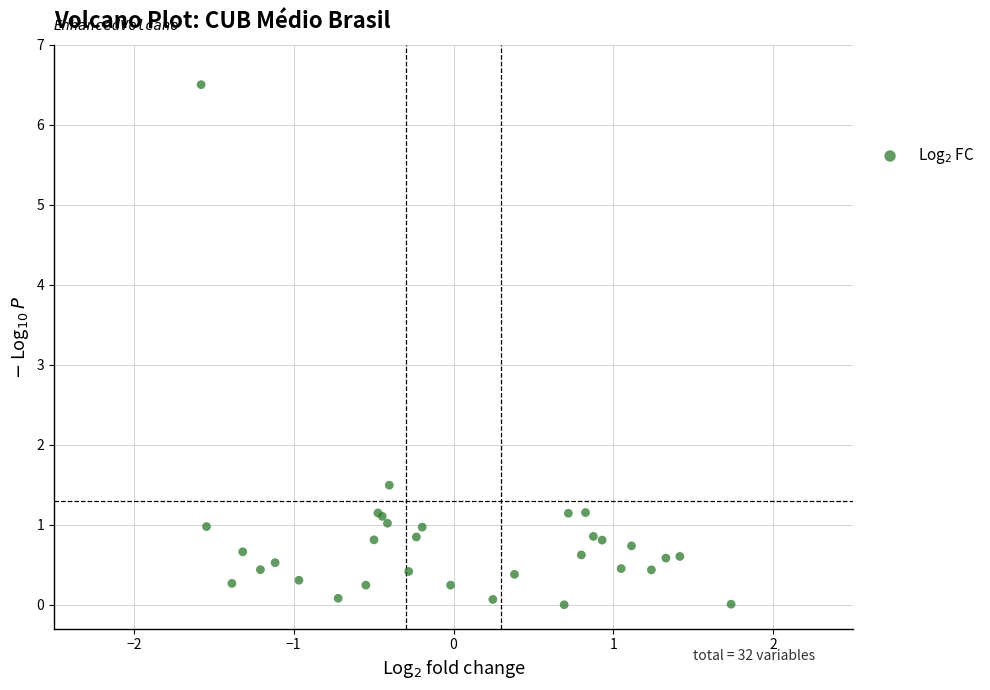

What Y value in the scatter plot is closest to 3?

1.5